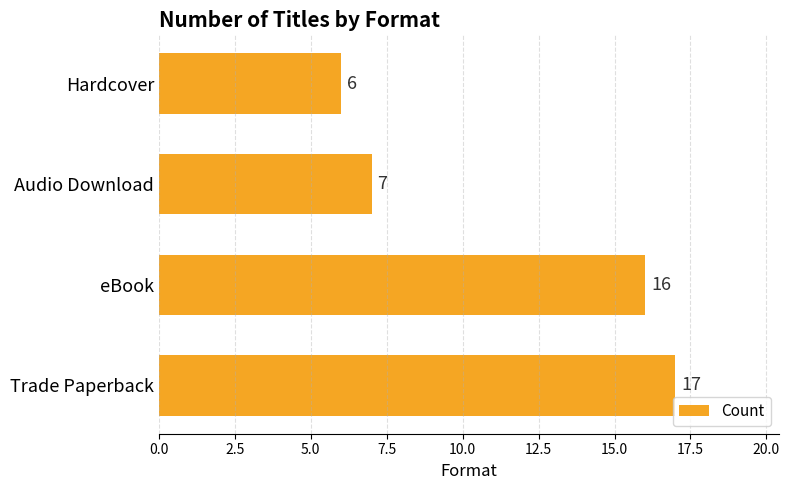

True or false: the data shows 17 at Trade Paperback.

True